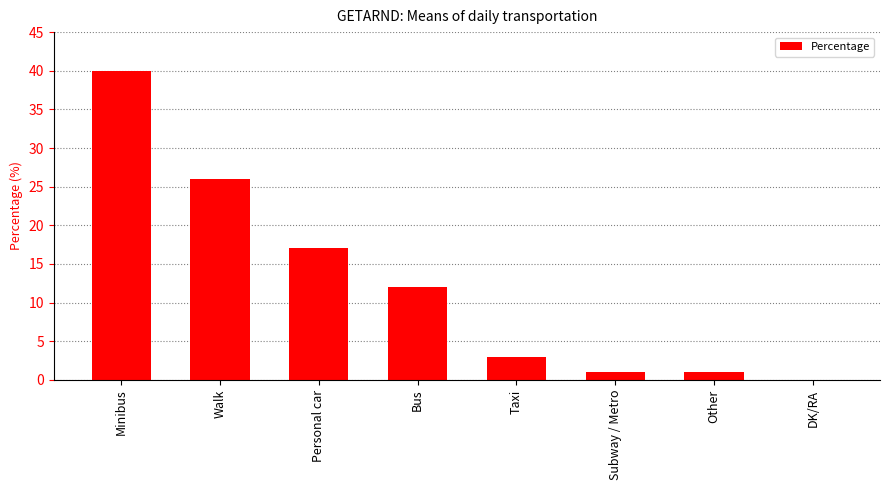

Are the bars grouped side by side (vs. stacked)?

No